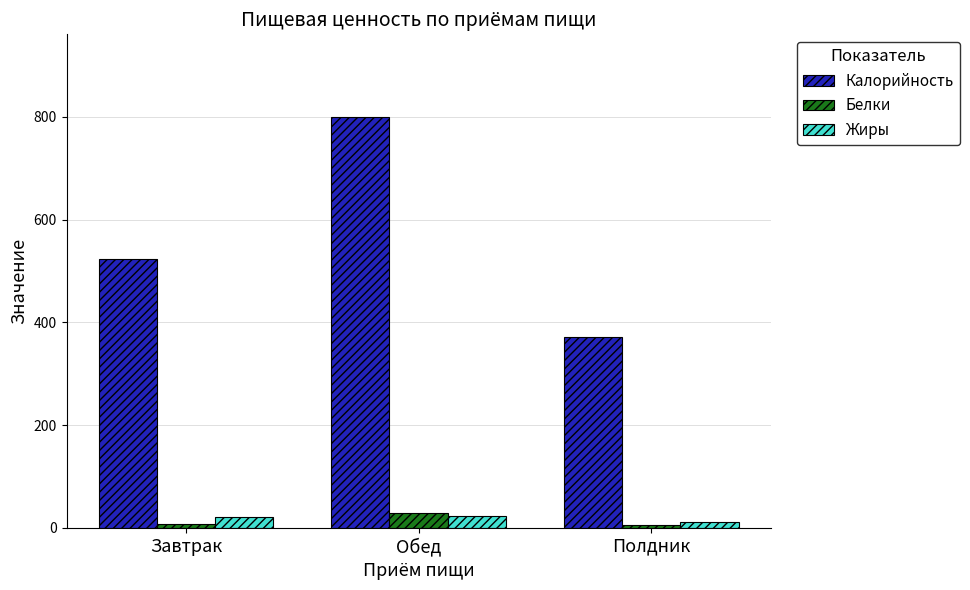

Which category has the lowest value in the Калорийность series?

Полдник